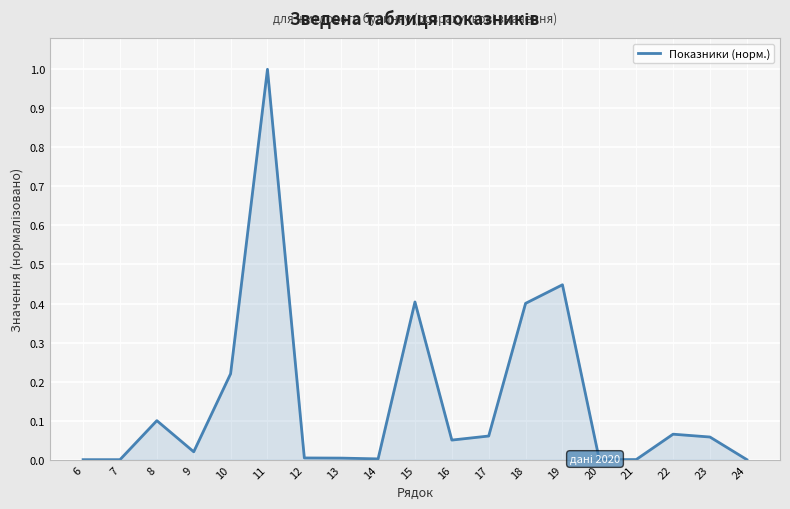

Is it true that the value at 16 is 0.1?

True